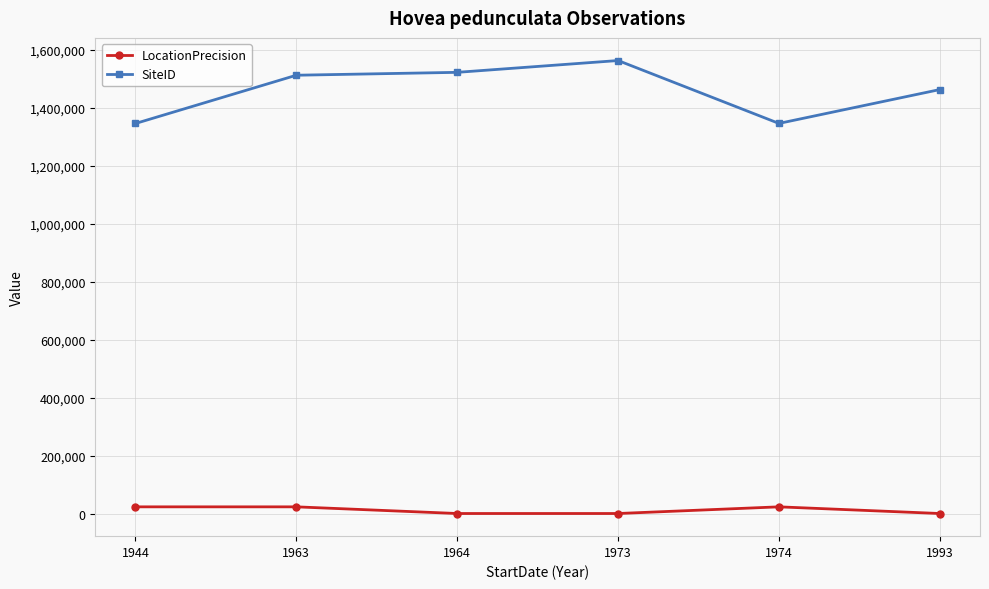

What is the lowest value of the LocationPrecision series?

2000